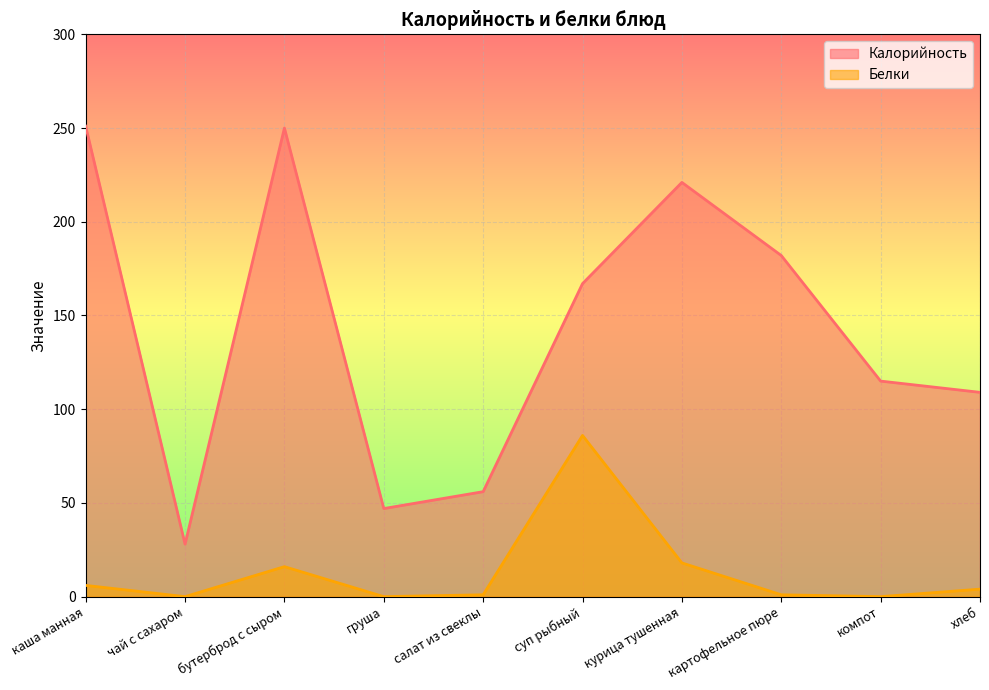

Rank the categories by Белки value from lowest to highest.

чай с сахаром, груша, компот, салат из свеклы, картофельное пюре, хлеб, каша манная, бутерброд с сыром, курица тушенная, суп рыбный